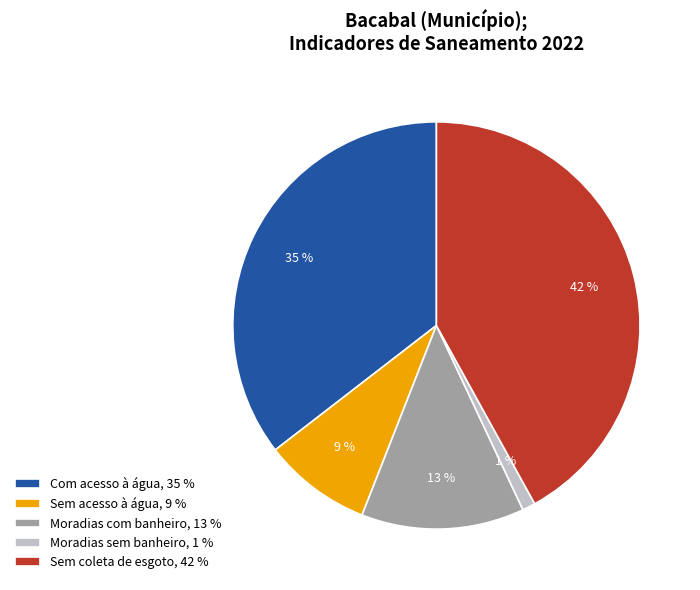

Between Sem coleta de esgoto, 42 % and Com acesso à água, 35 %, which is larger?

Sem coleta de esgoto, 42 %